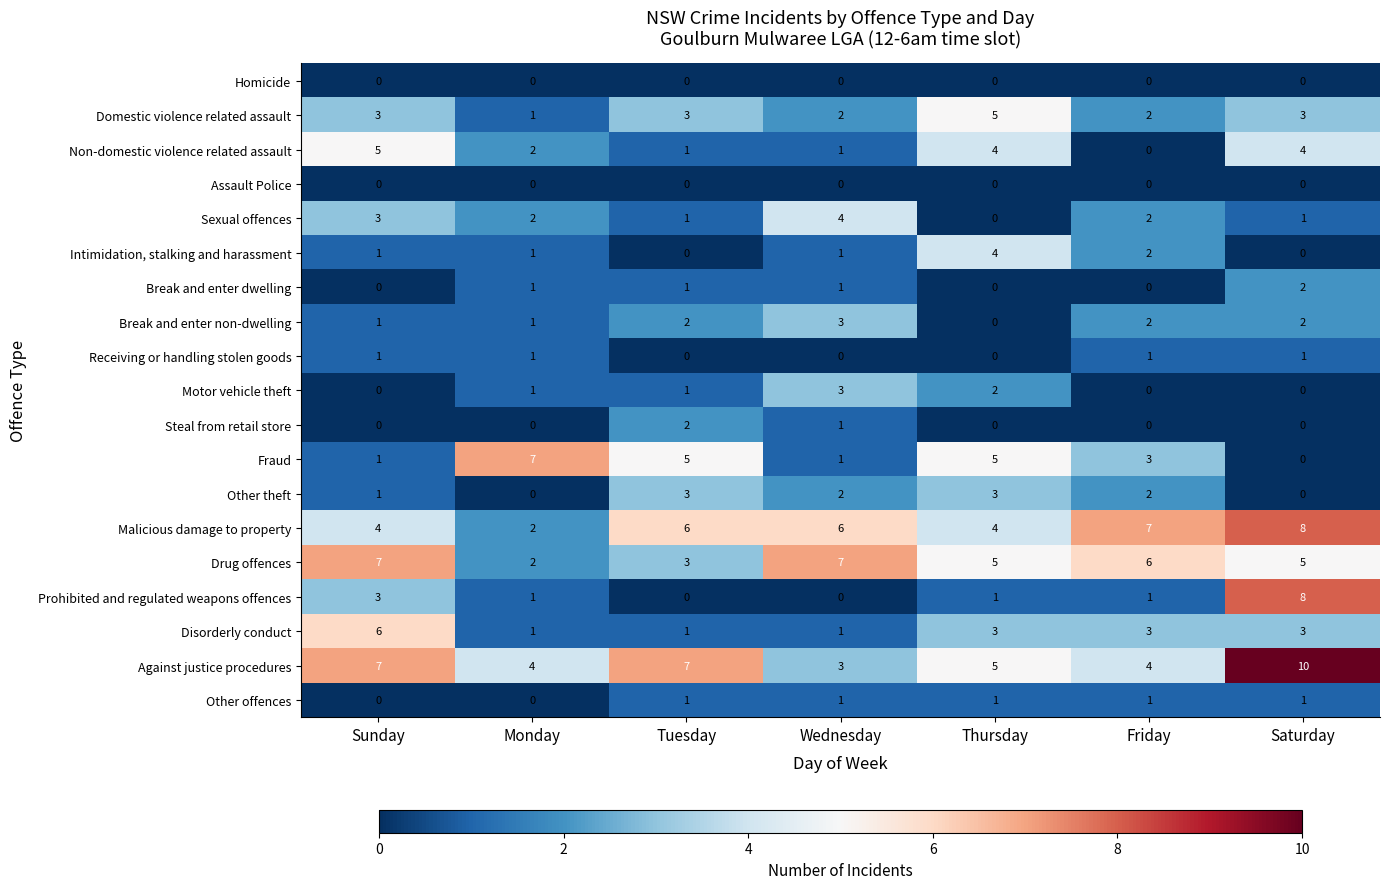

Count the Drug offences values in the range 3 to 7.

6